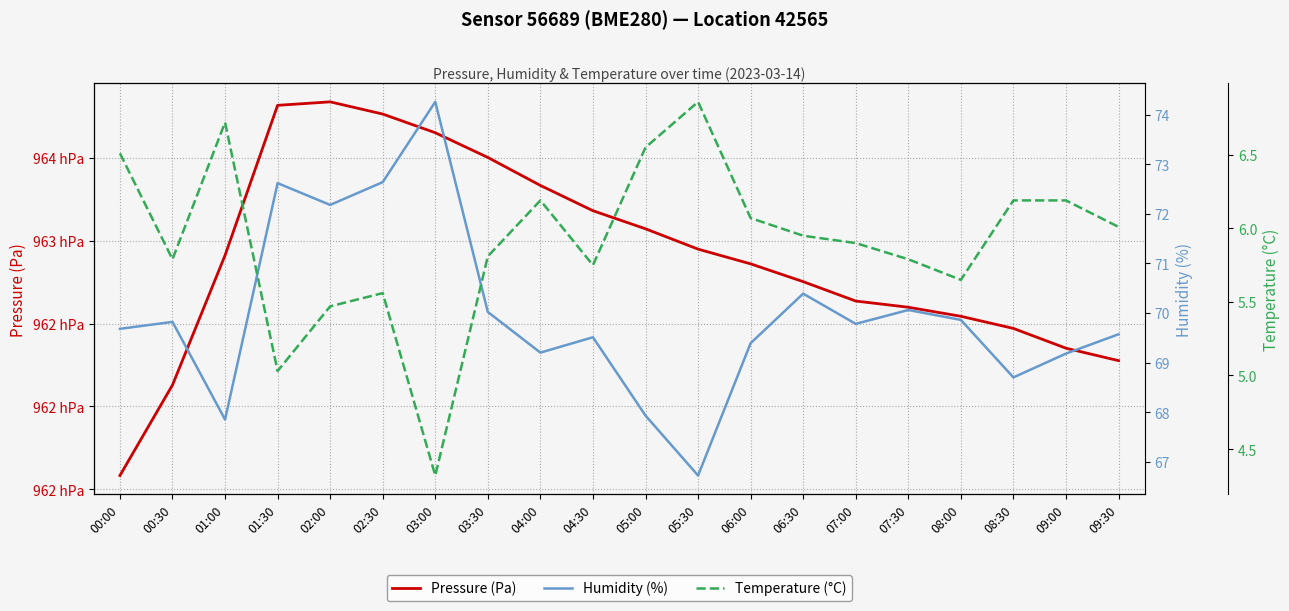

Does the chart have visible grid lines?

Yes